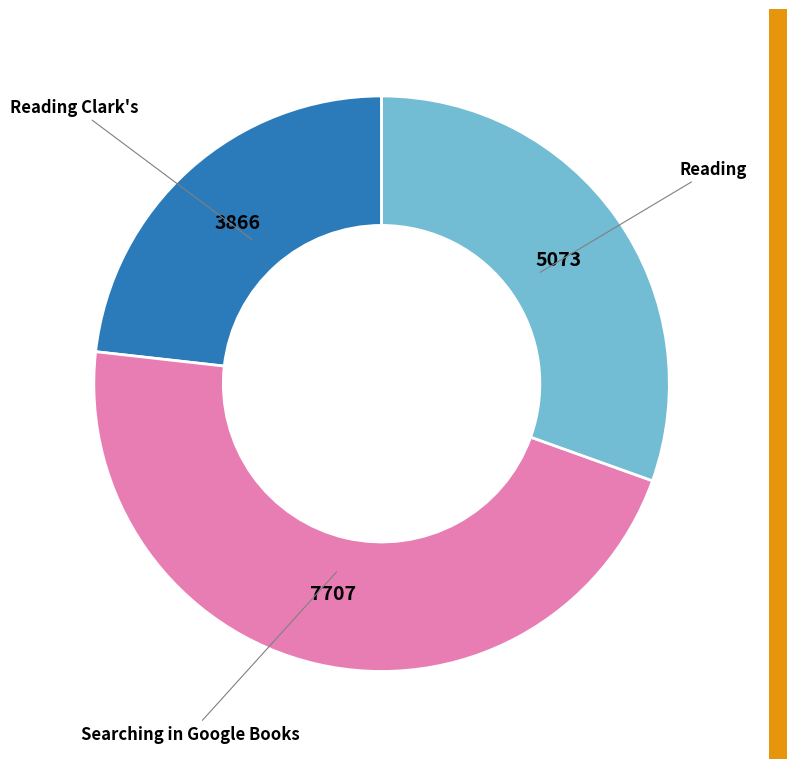

Is there any slice that represents more than half of the pie?

No